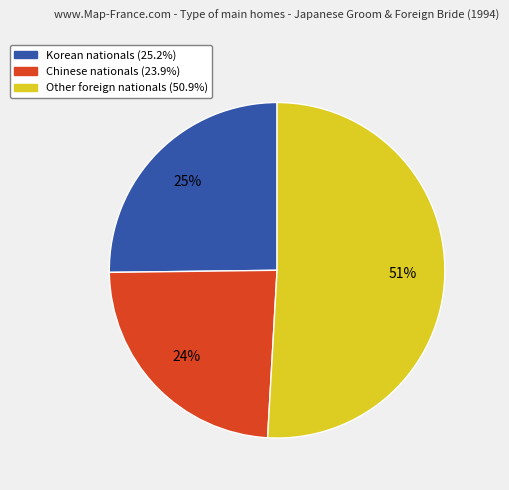

Does any single category account for the majority?

Yes